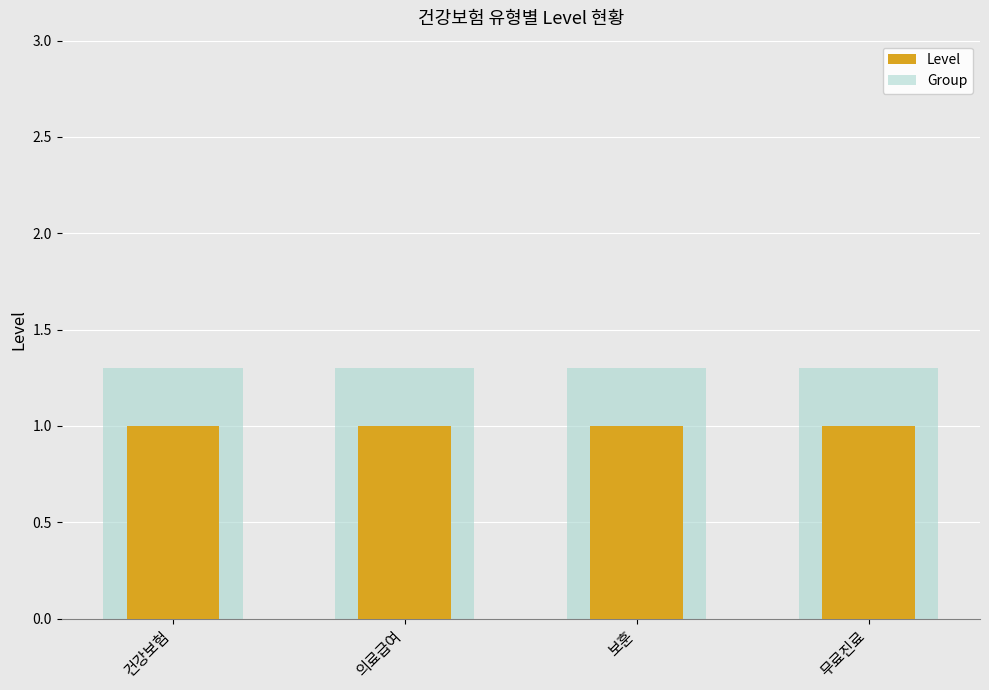

What is the value of the Group bar at the 3rd from the left?

1.3